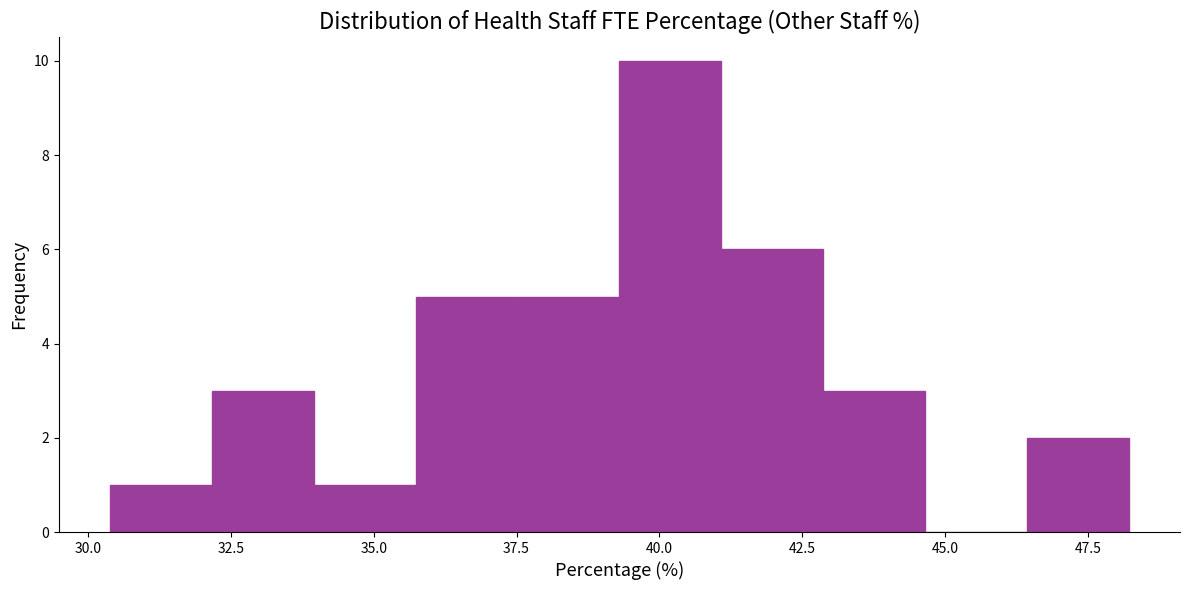

Read against the x-axis, roughly where is the centre of the tallest bar?

40.0